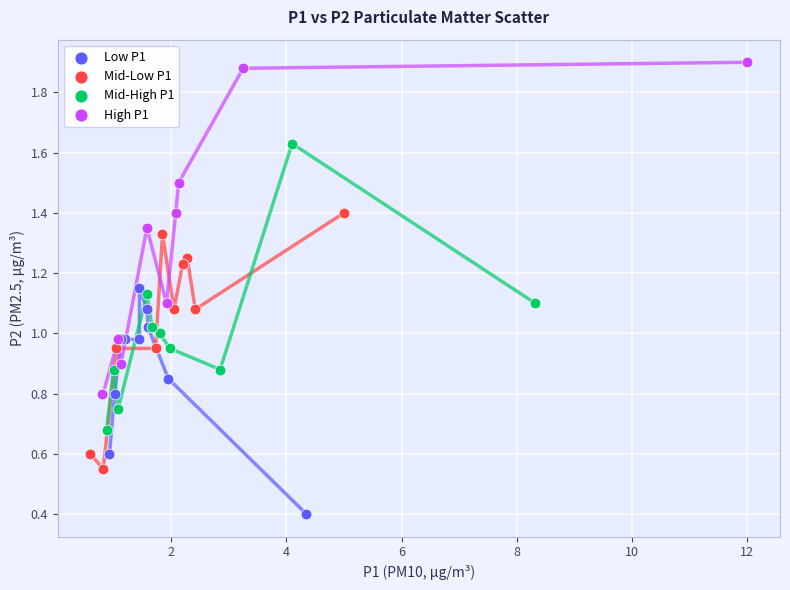

Which series has the largest Y range (max minus min)?

High P1